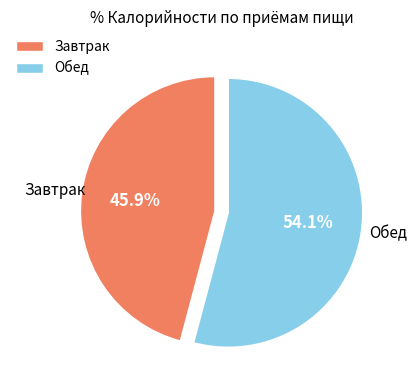

Approximately how many times larger is the value at Обед compared to Завтрак?

1.2